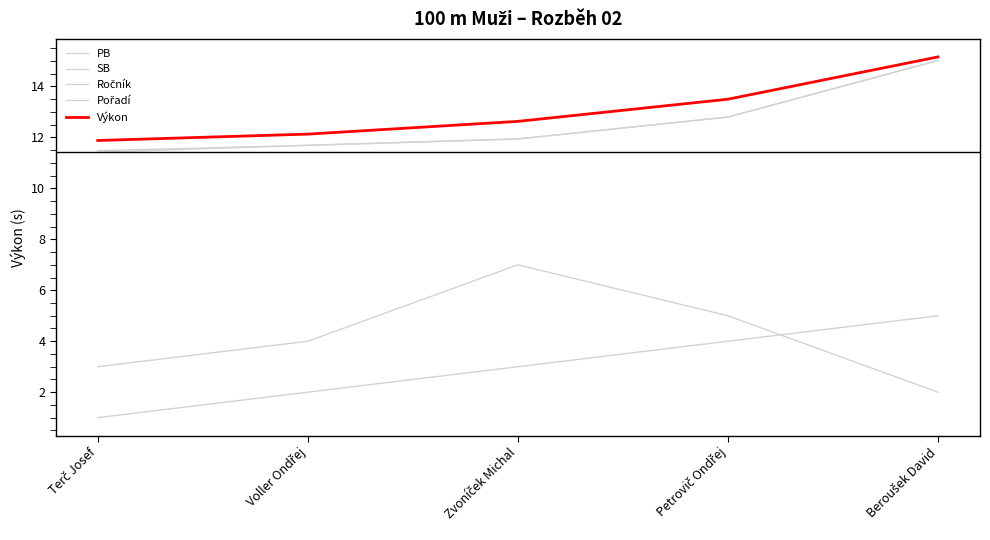

Reading left to right, list all the values displayed in this chart.

PB: 11.4	11.7	11.9	12.8	15.0
SB: 11.5	11.7	11.9	12.8	15.0
Ročník: 3.0	4.0	7.0	5.0	2.0
Pořadí: 1.0	2.0	3.0	4.0	5.0
Výkon: 11.9	12.1	12.6	13.5	15.2